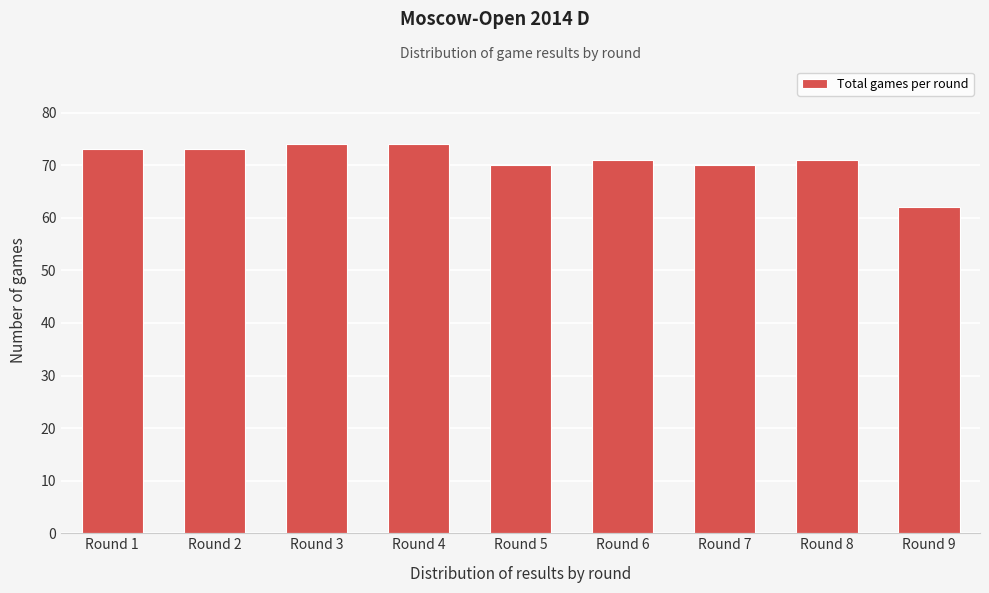

Reading right to left, list all the values displayed in this chart.

Round 9=62	Round 8=71	Round 7=70	Round 6=71	Round 5=70	Round 4=74	Round 3=74	Round 2=73	Round 1=73